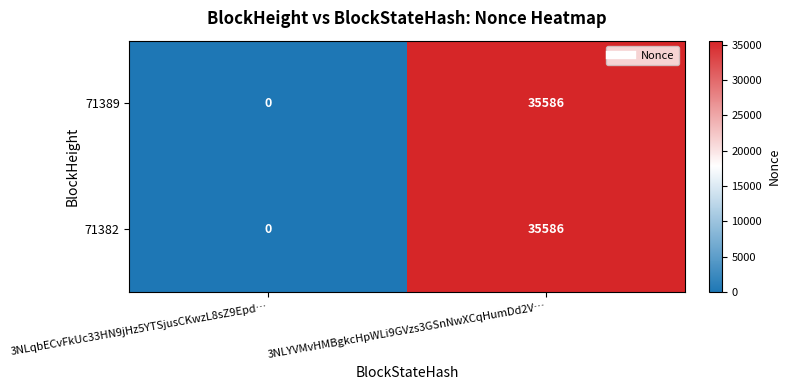

Reading right to left, transcribe all the data shown in this chart.

71389: 35586	0
71382: 35586	0